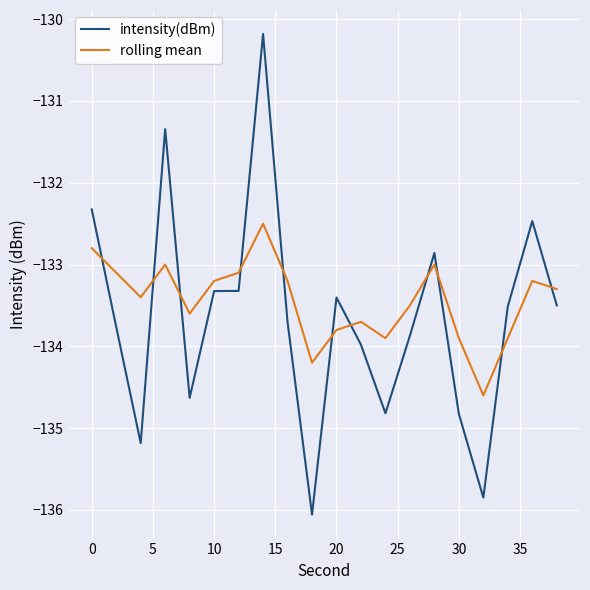

What is the minimum value shown in the chart?

-136.1